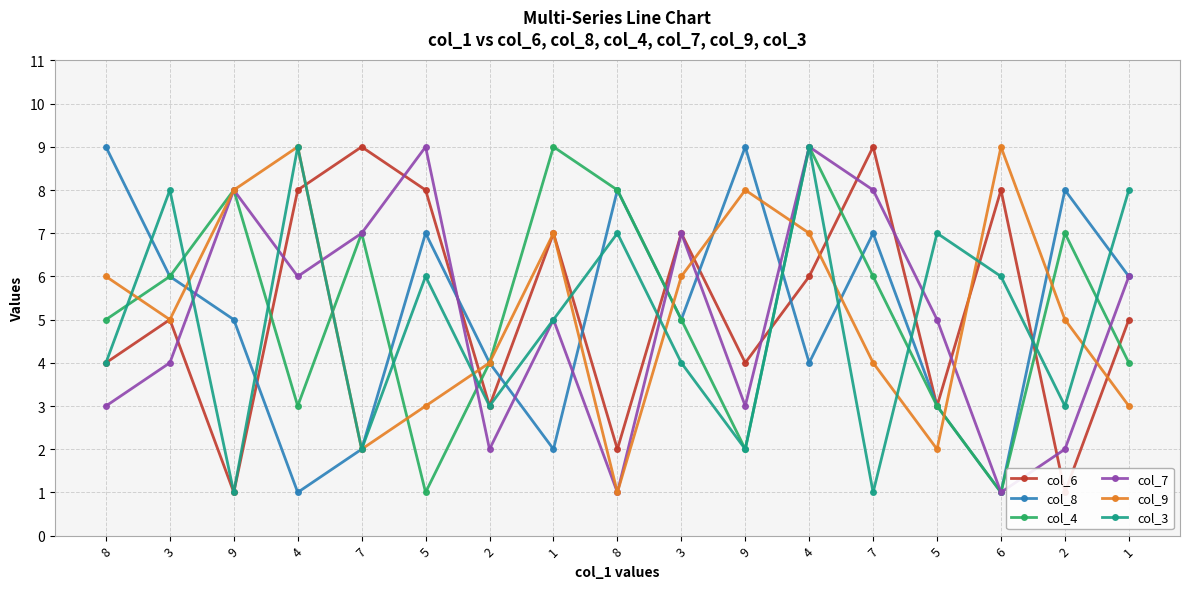

True or false: col_7 has a value of 1 at 9.

False